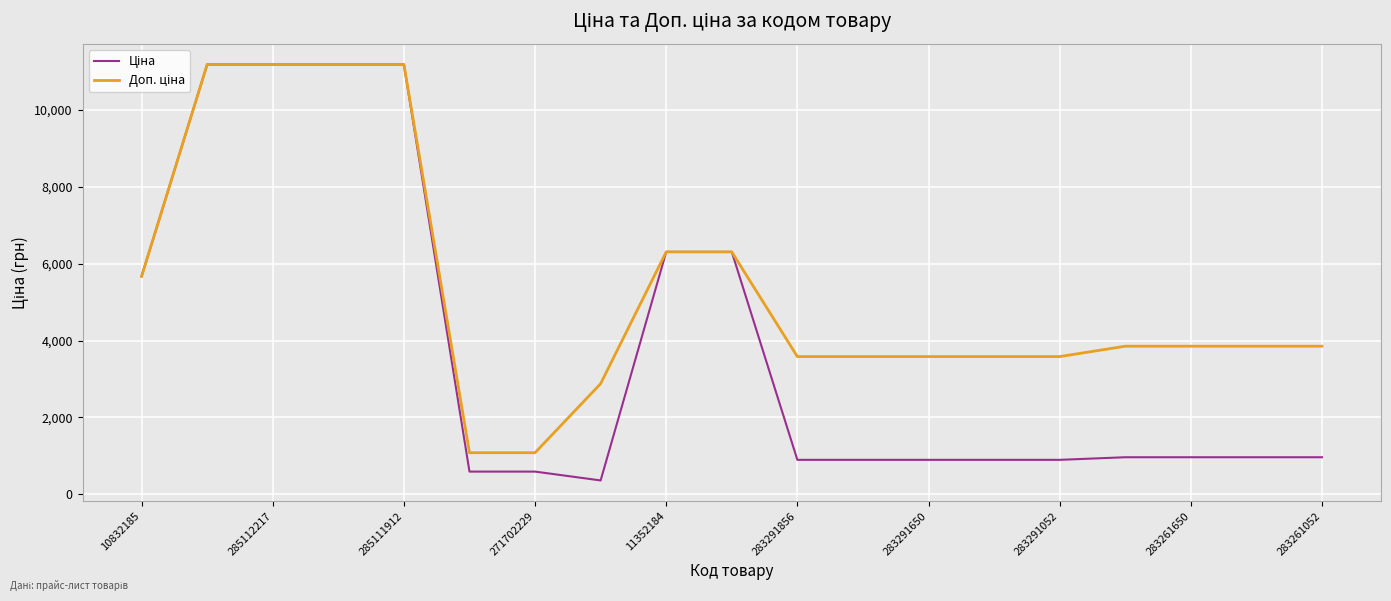

How many lines are shown in the chart?

2